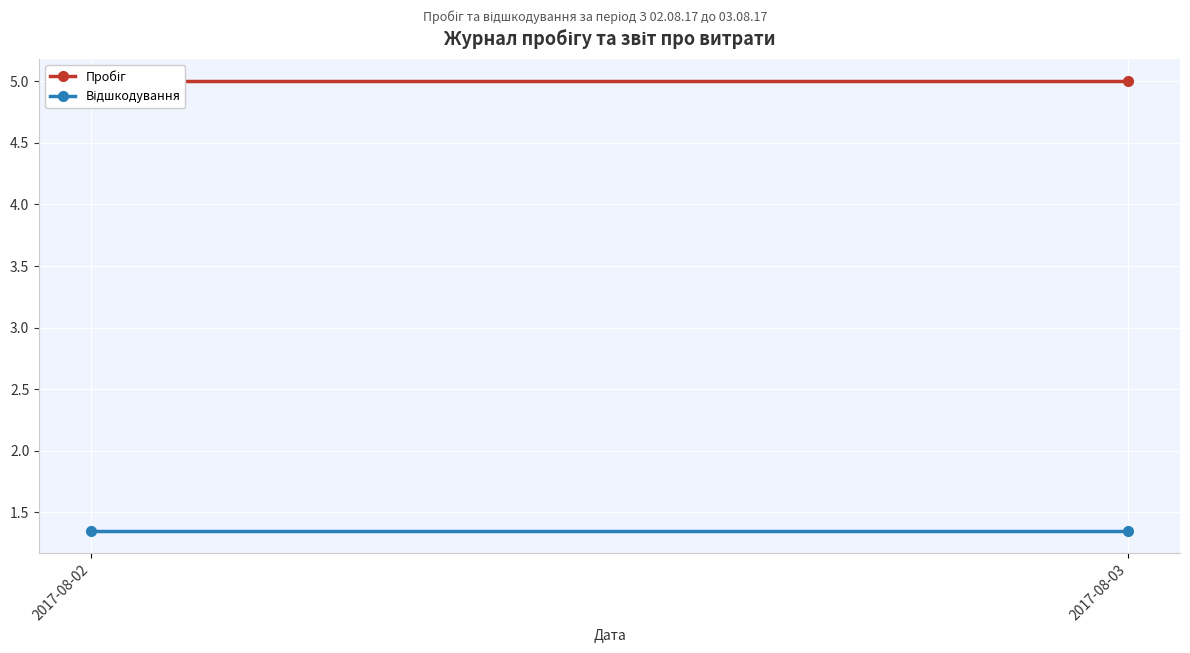

Which has a higher value, 2017-08-03 or 2017-08-02?

2017-08-03